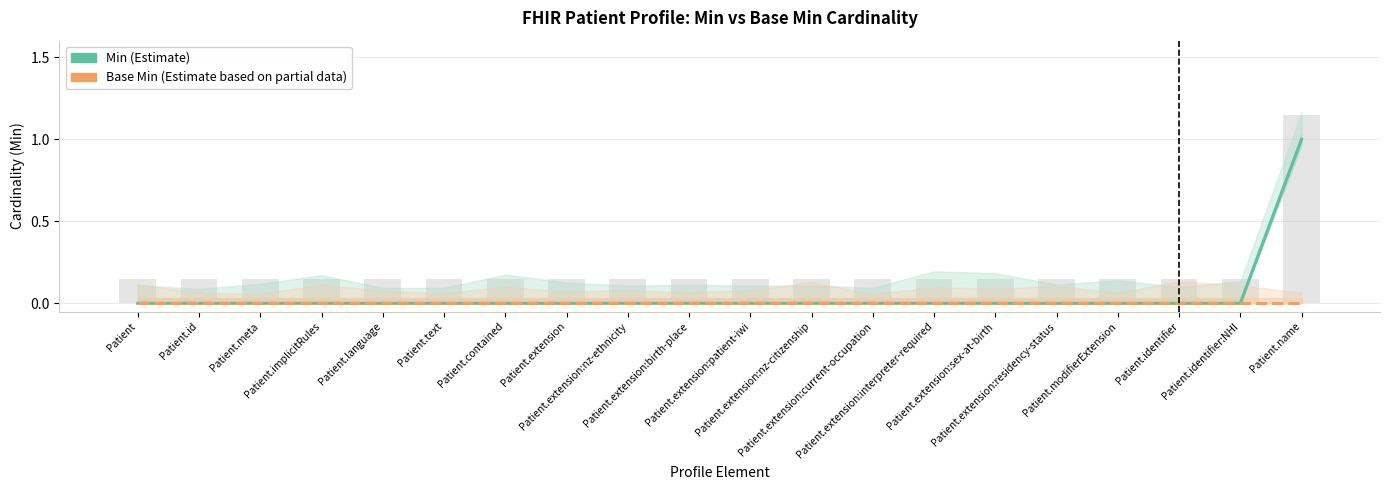

Which series changed the most between Patient.implicitRules and Patient.extension:residency-status?

Min